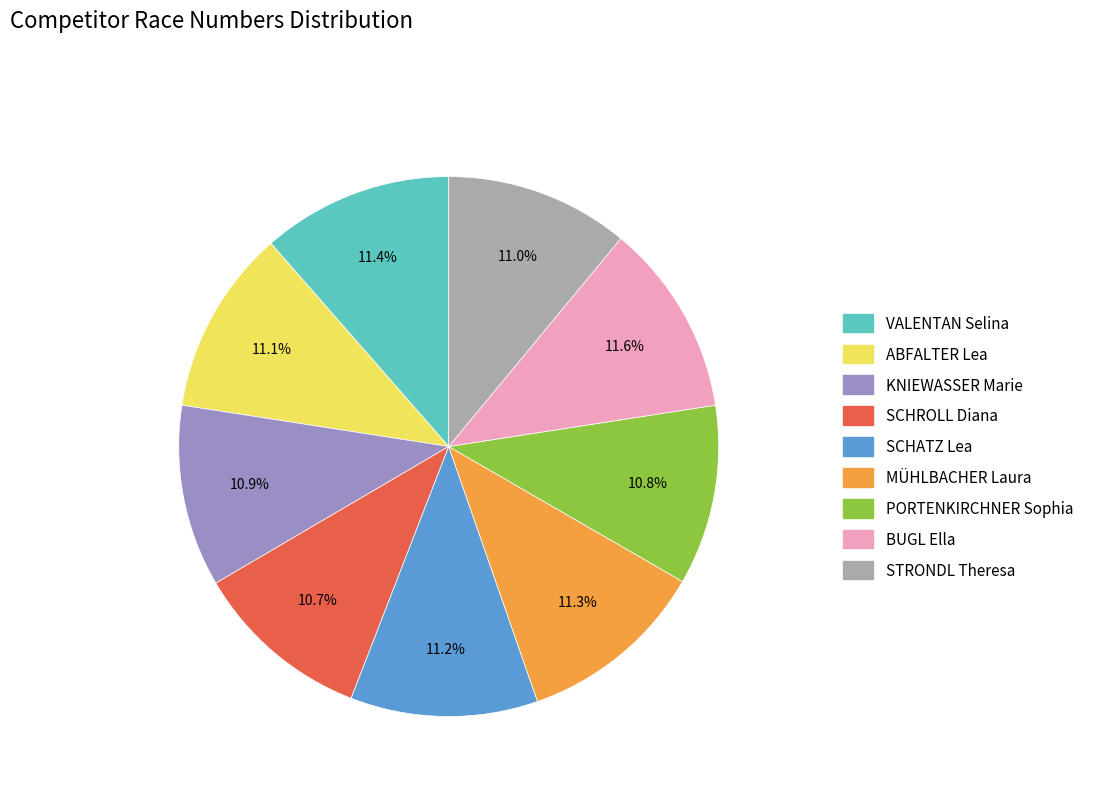

To the nearest percent, what is the average slice percentage?

11%